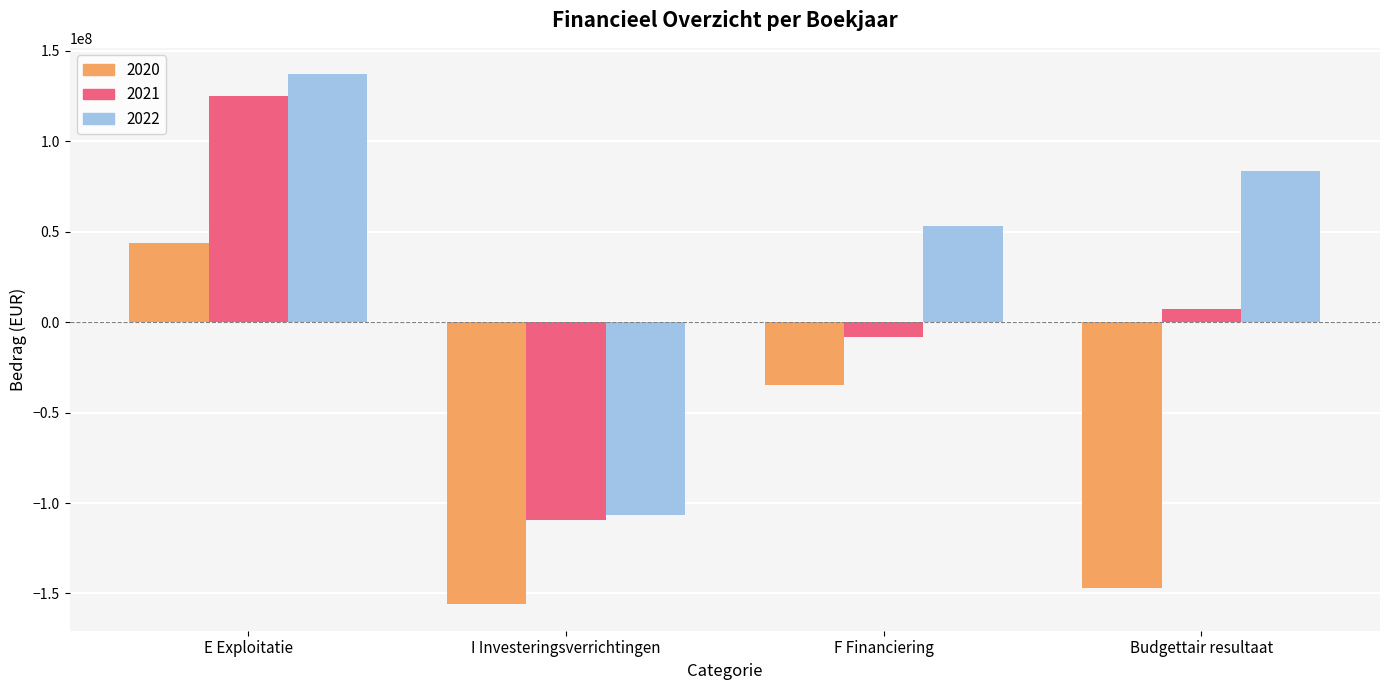

List the series in order of their peak value, highest first.

2022, 2021, 2020